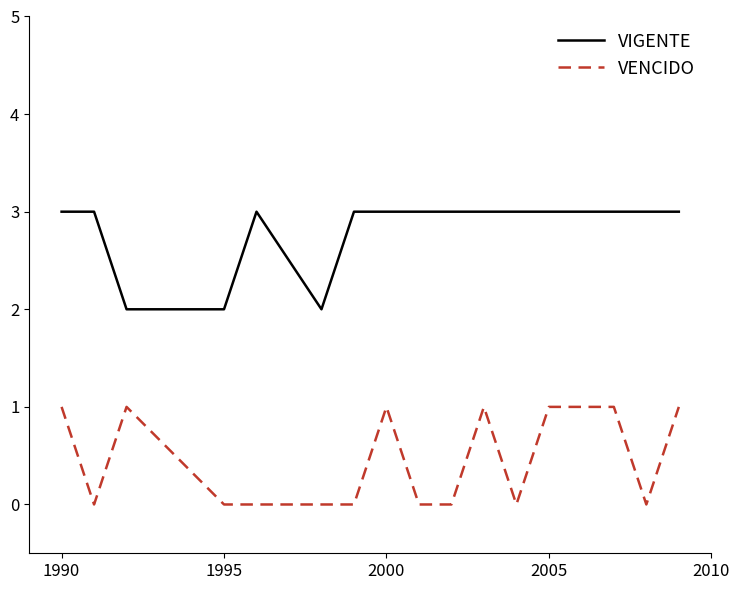

What is the maximum value for VIGENTE?

3